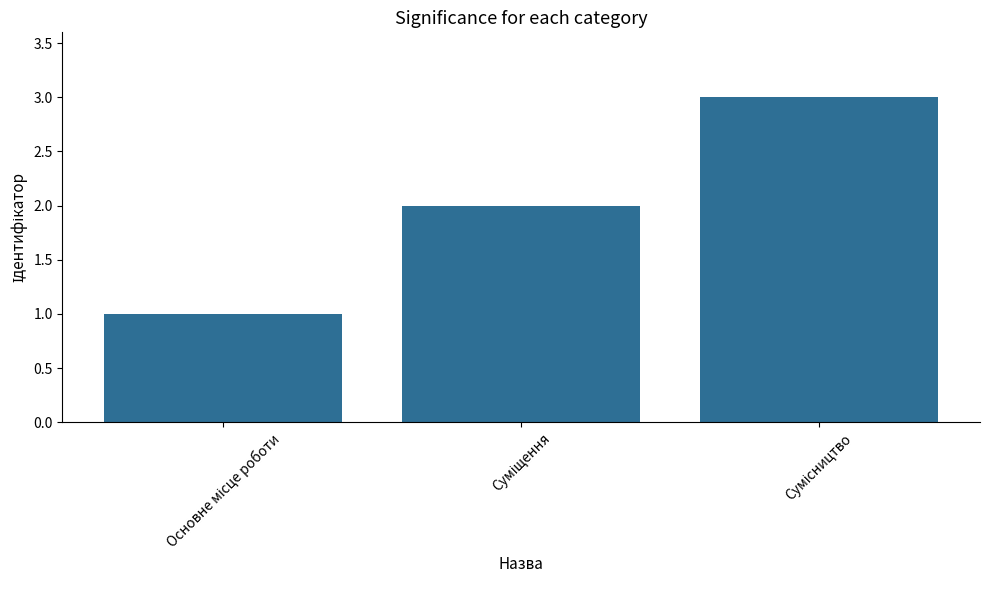

What is the sum of all values?

6